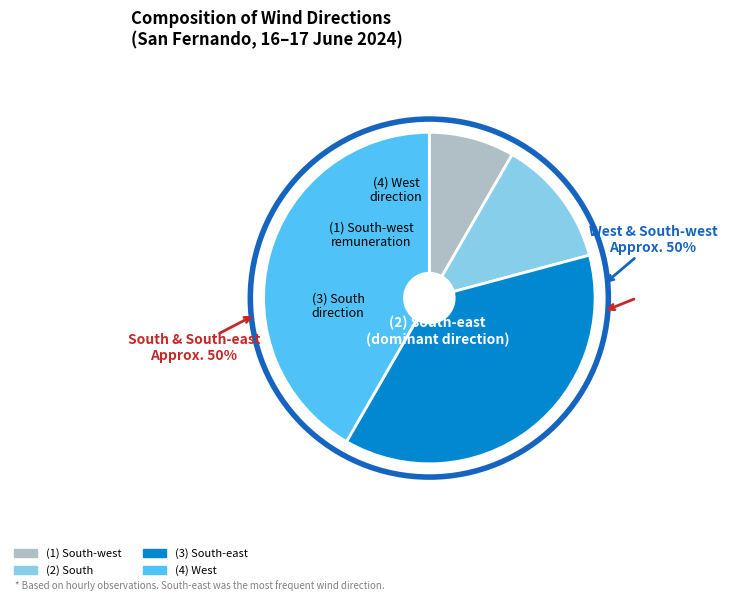

Is there any slice that represents more than half of the pie?

No